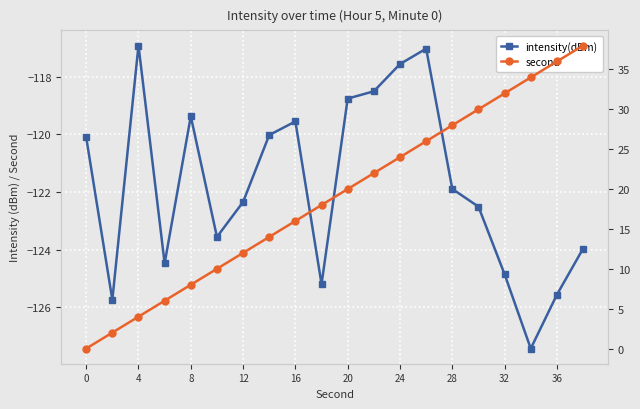

True or false: intensity(dBm) has more than 1 points higher than both neighbors.

True